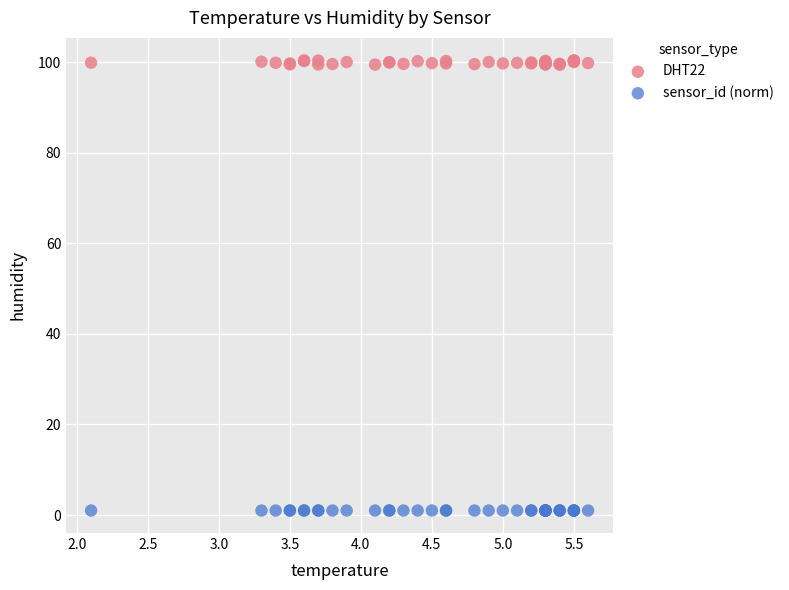

Which series reaches the minimum Y coordinate?

sensor_id (norm)